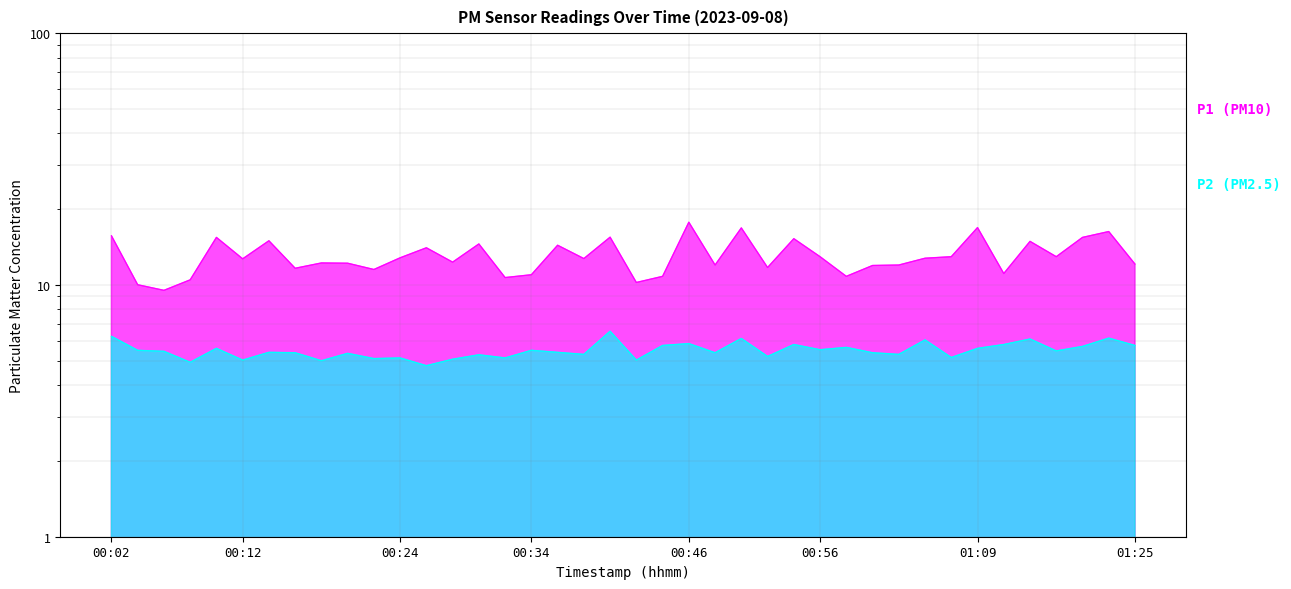

The P1 series shows 10.7 at 00:32. True or false?

True